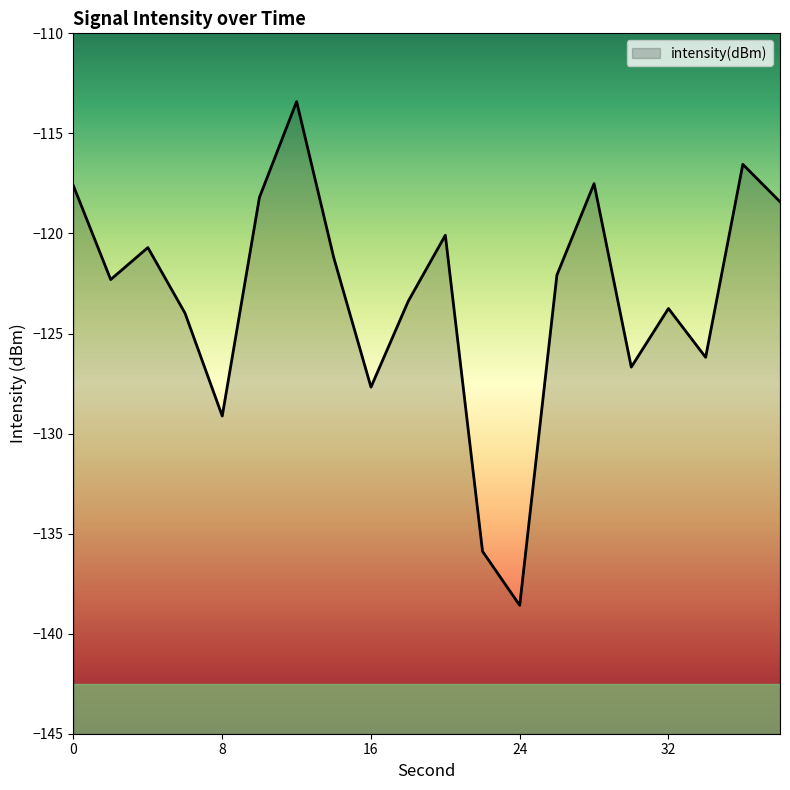

What is the average value?

-123.2